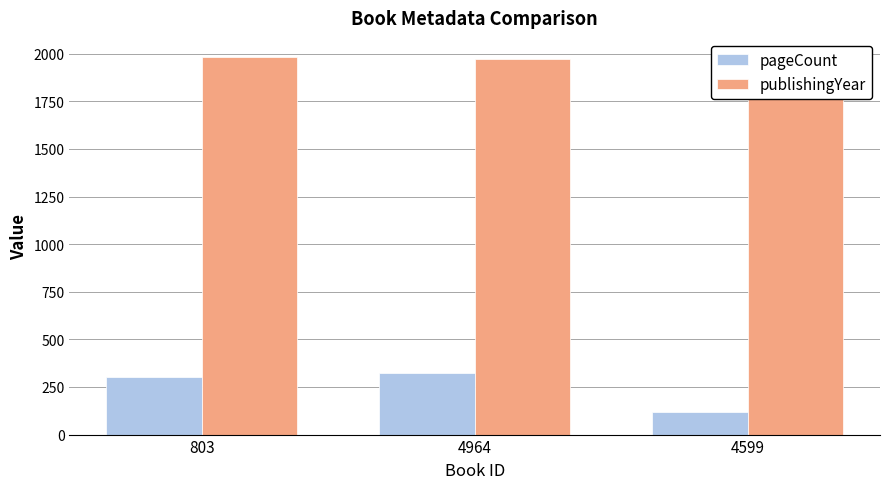

What is the minimum value for pageCount?

120